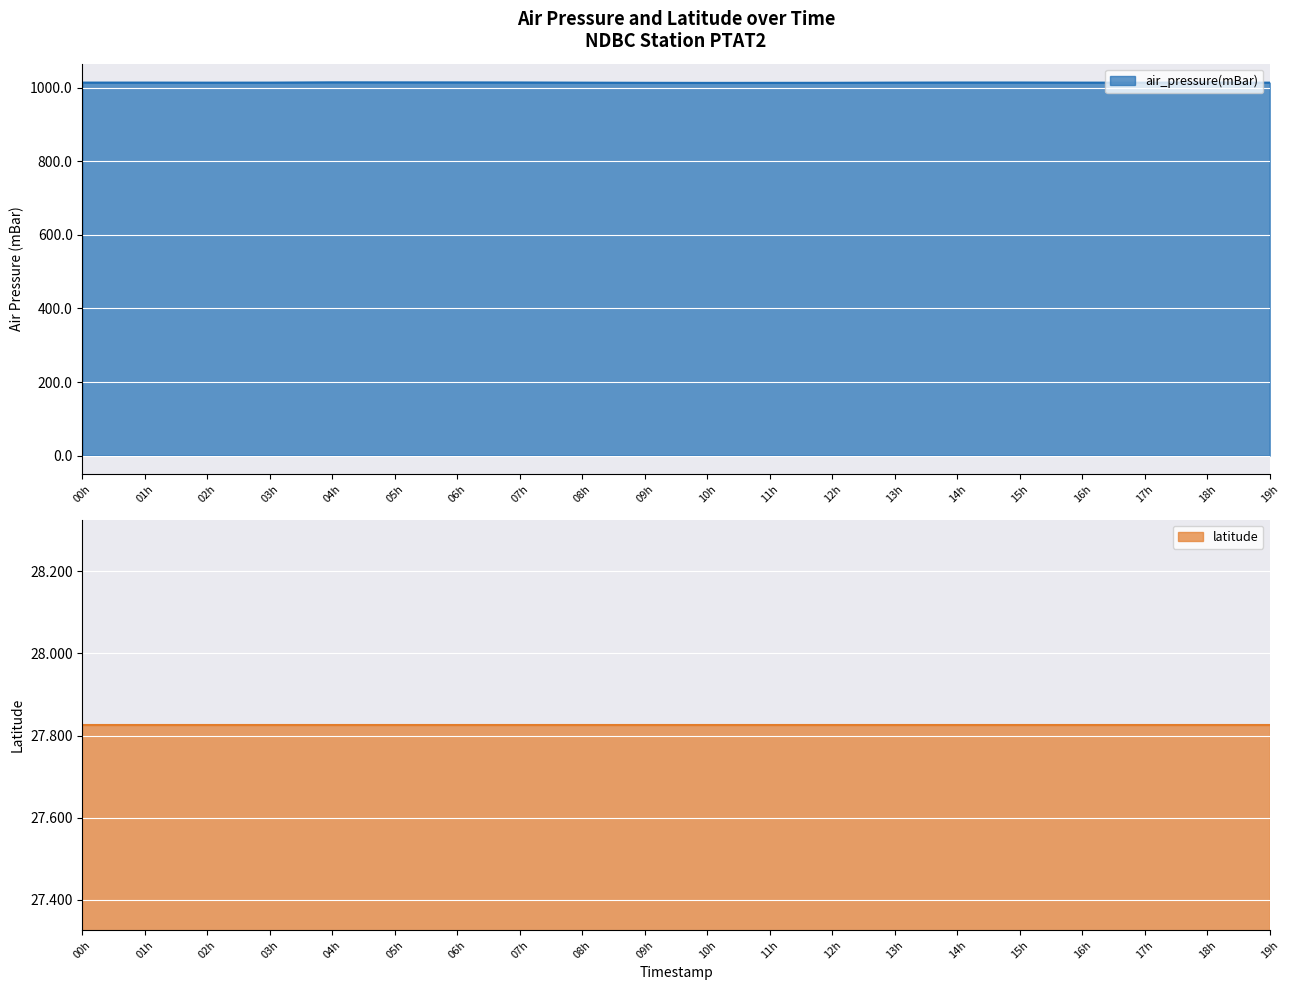

What is the difference between the maximum and minimum values?

1.5